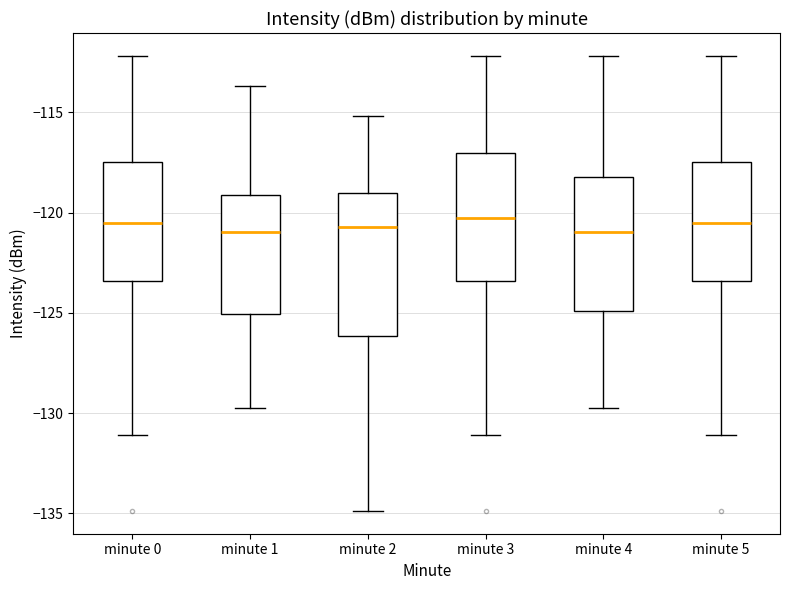

Reading left to right, transcribe this box plot: for each box, give where its median line is, the range the box spans, and where its two whiskers end, as read against the y-axis. The values are not printed on the chart, so give them approximately, as read against the axis.

minute 0: median -120.5, box -123.5 to -117.5, whiskers -131.0 to -112.0
minute 1: median -121.0, box -125.0 to -119.0, whiskers -130.0 to -113.5
minute 2: median -120.5, box -126.0 to -119.0, whiskers -135.0 to -115.0
minute 3: median -120.5, box -123.5 to -117.0, whiskers -131.0 to -112.0
minute 4: median -121.0, box -125.0 to -118.0, whiskers -130.0 to -112.0
minute 5: median -120.5, box -123.5 to -117.5, whiskers -131.0 to -112.0